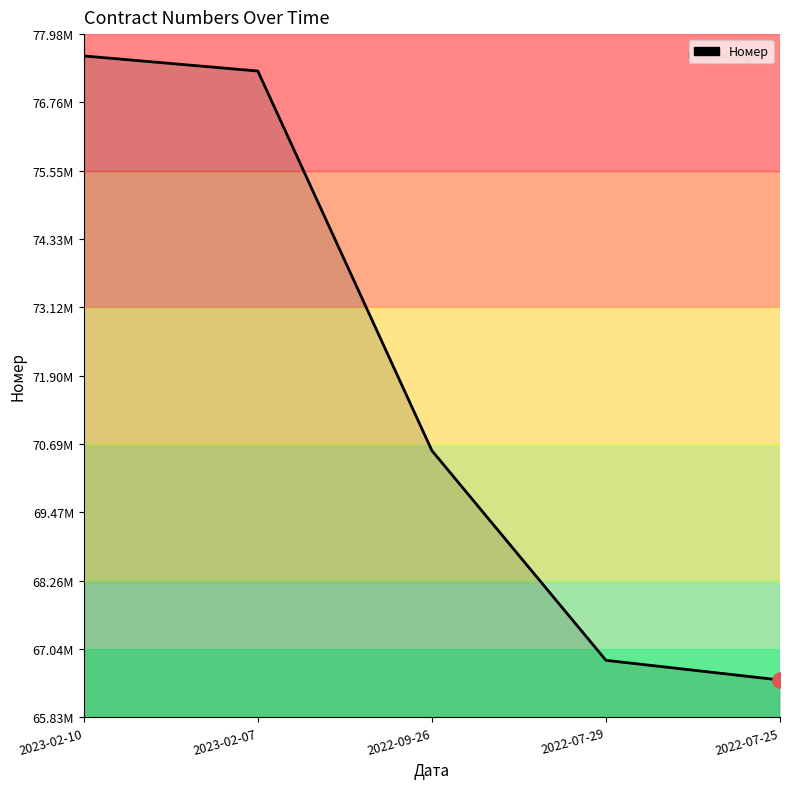

Between 2023-02-10 and 2022-07-25, which is larger?

2023-02-10